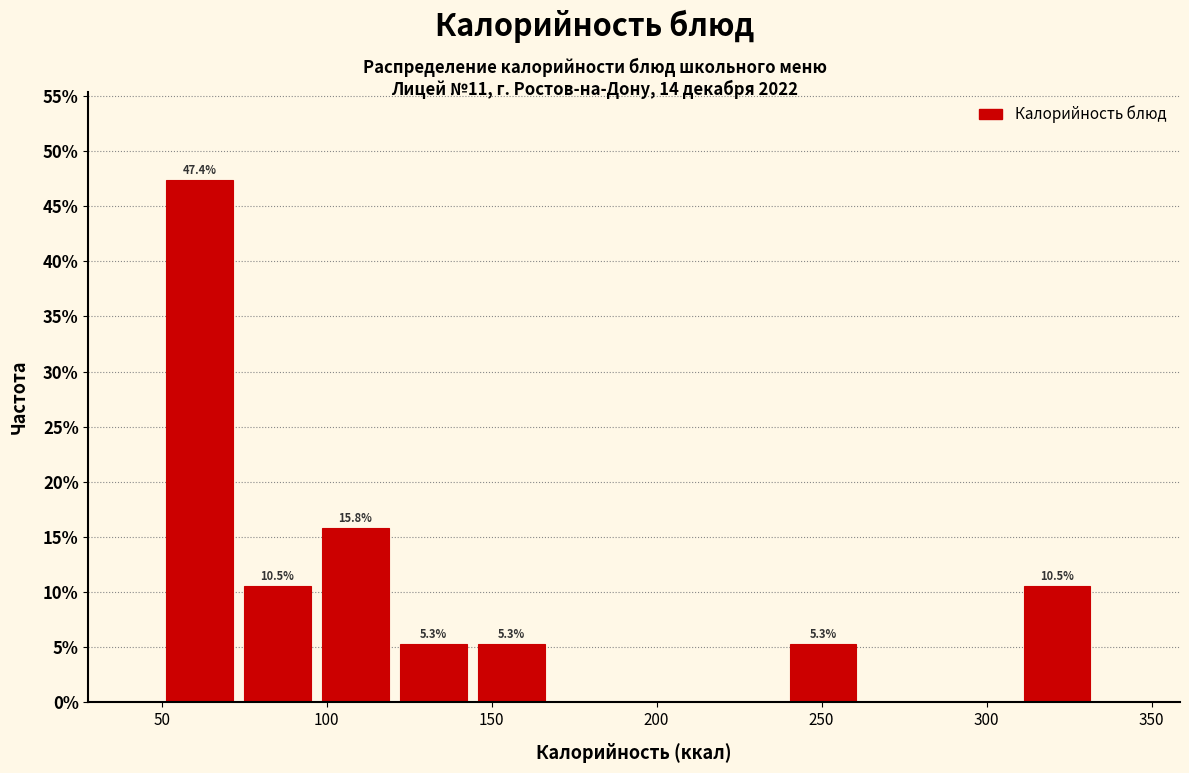

Which range on the x-axis has the tallest bar?

50 to 75